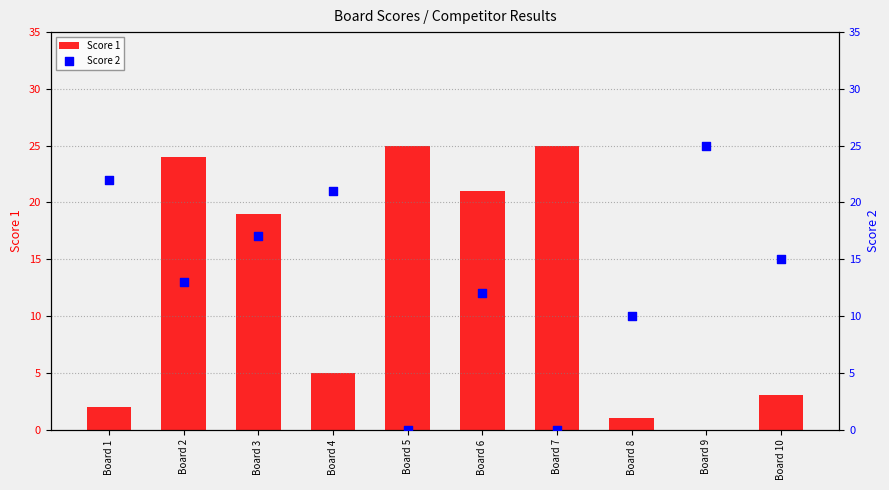

Which series has the largest total across all categories?

Score 2